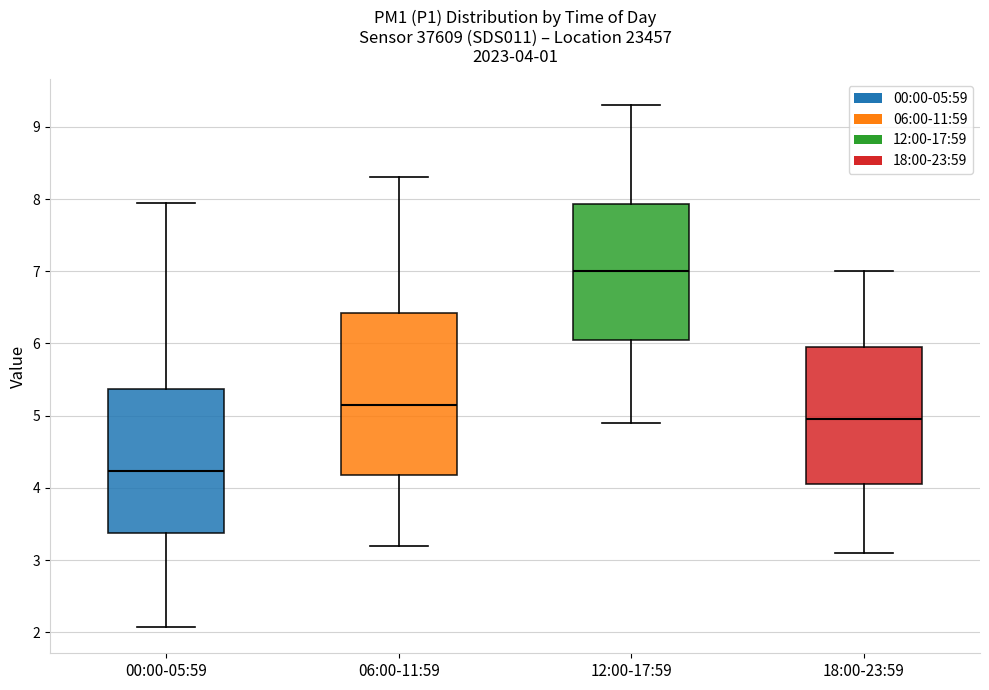

Comparing the boxes themselves (not the whiskers), which one is the tallest?

06:00-11:59